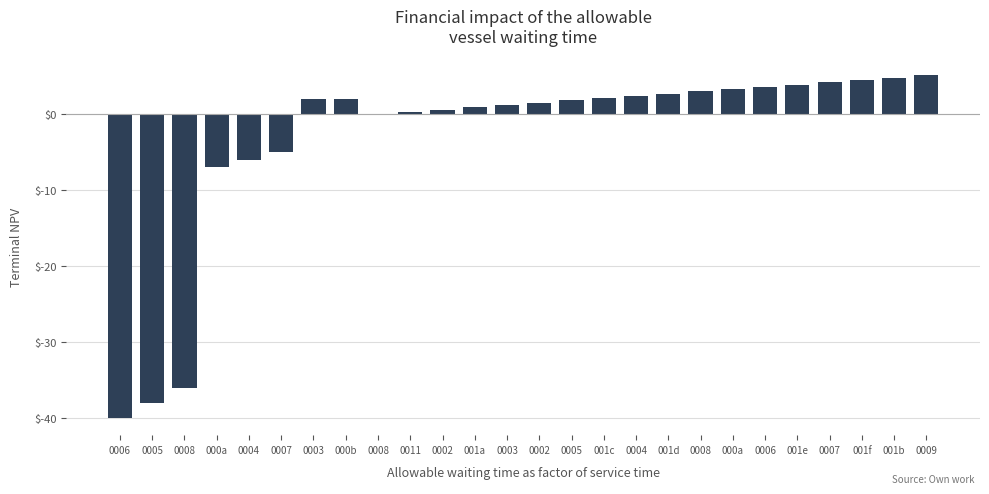

How many series are shown in this chart?

1